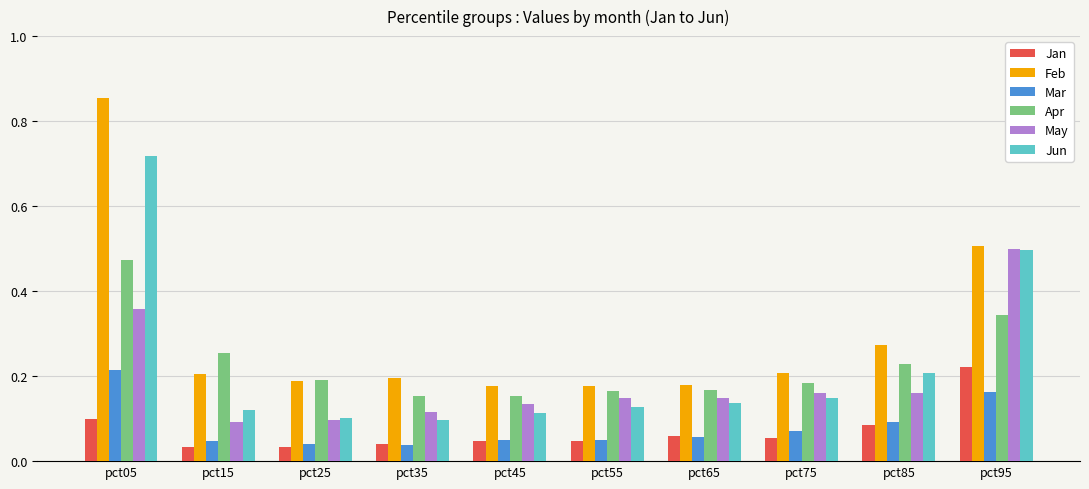

True or false: Feb has a value of 1.4 at pct05.

False